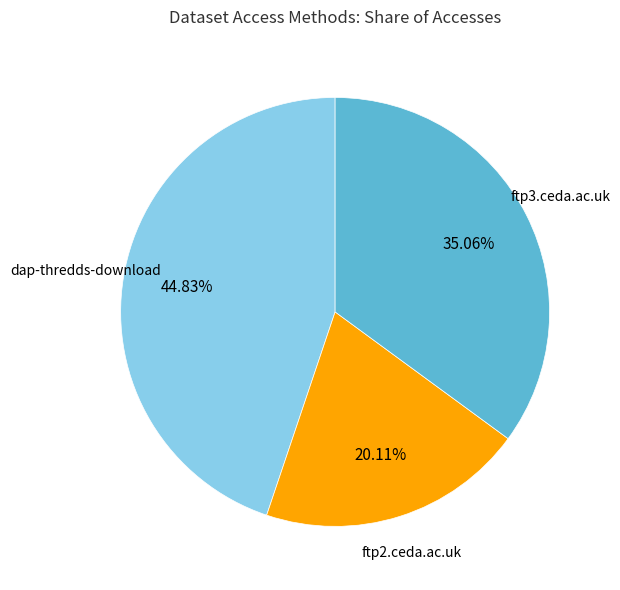

The ftp2.ceda.ac.uk slice represents 12% of the pie. True or false?

False